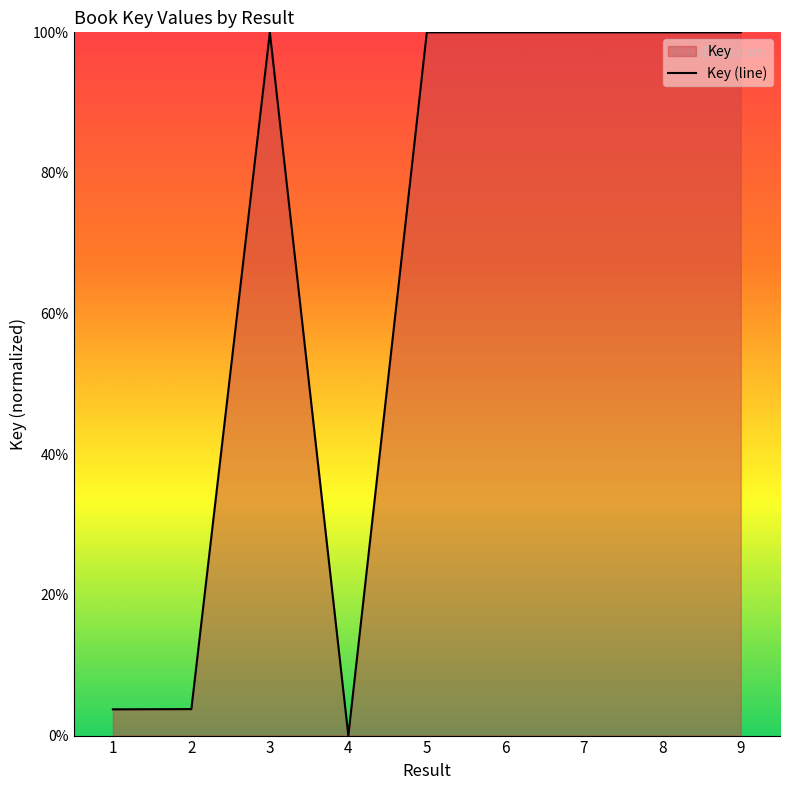

Reading left to right, what are all the values shown in this chart?

1=3.7	2=3.8	3=100.0	4=0.0	5=100.0	6=100.0	7=100.0	8=100.0	9=100.0